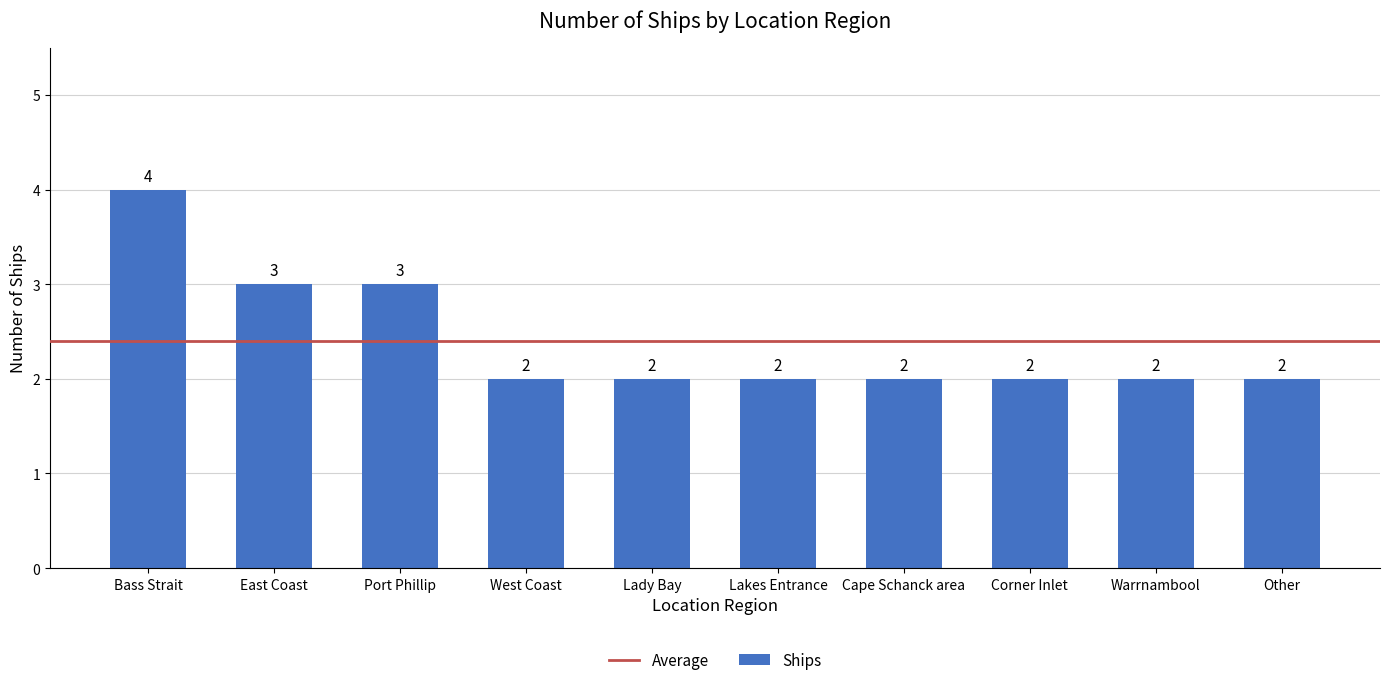

What value does the data have at Port Phillip?

3